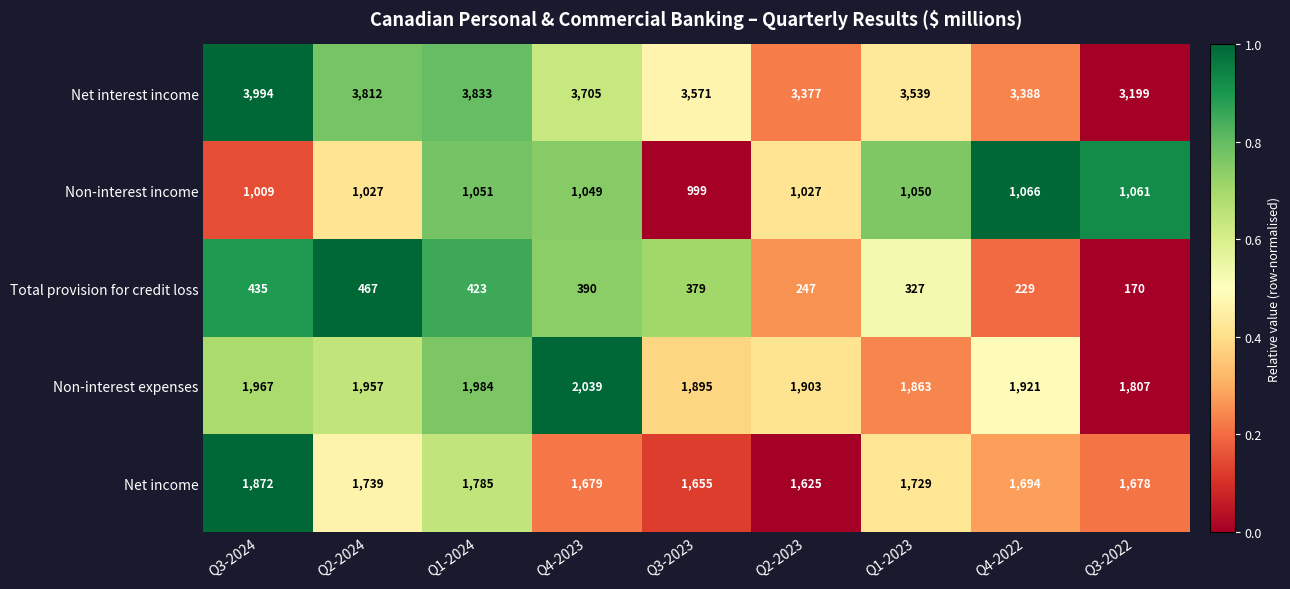

Which series has the widest spread of values?

Net interest income